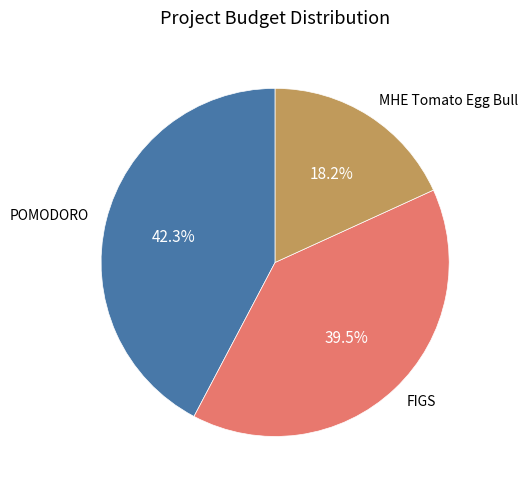

Does any single category account for the majority?

No